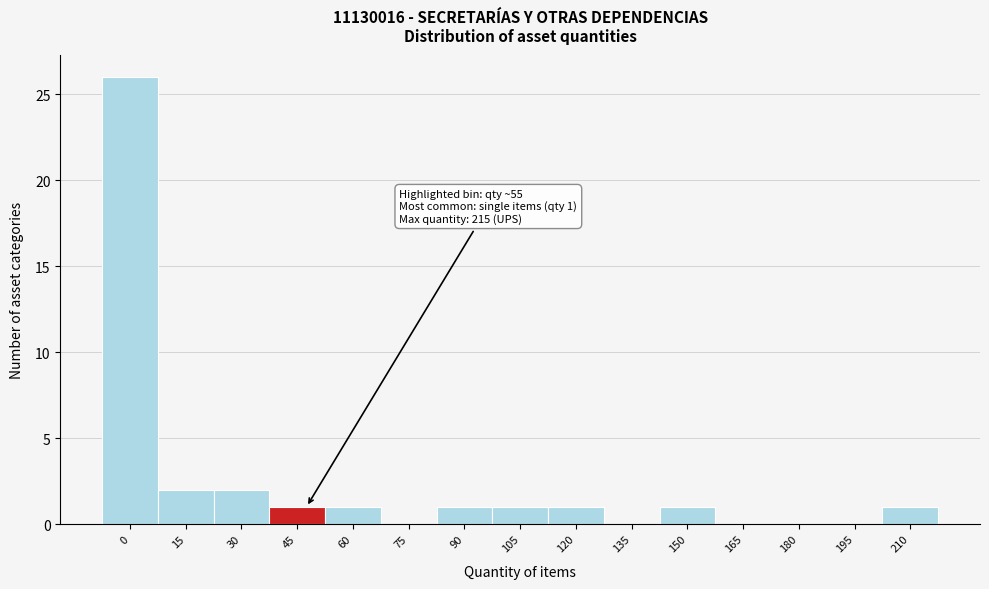

Reading left to right, transcribe all the data shown in this chart.

0=26	15=2	30=2	45=1	60=1	75=0	90=1	105=1	120=1	135=0	150=1	165=0	180=0	195=0	210=1